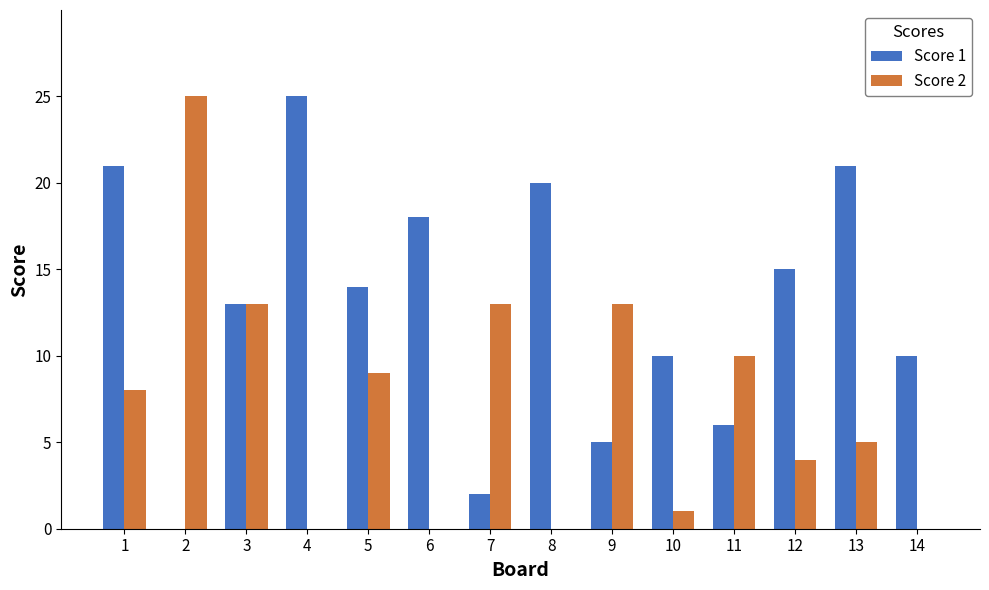

True or false: Score 2 has a value of 13 at 4.

False